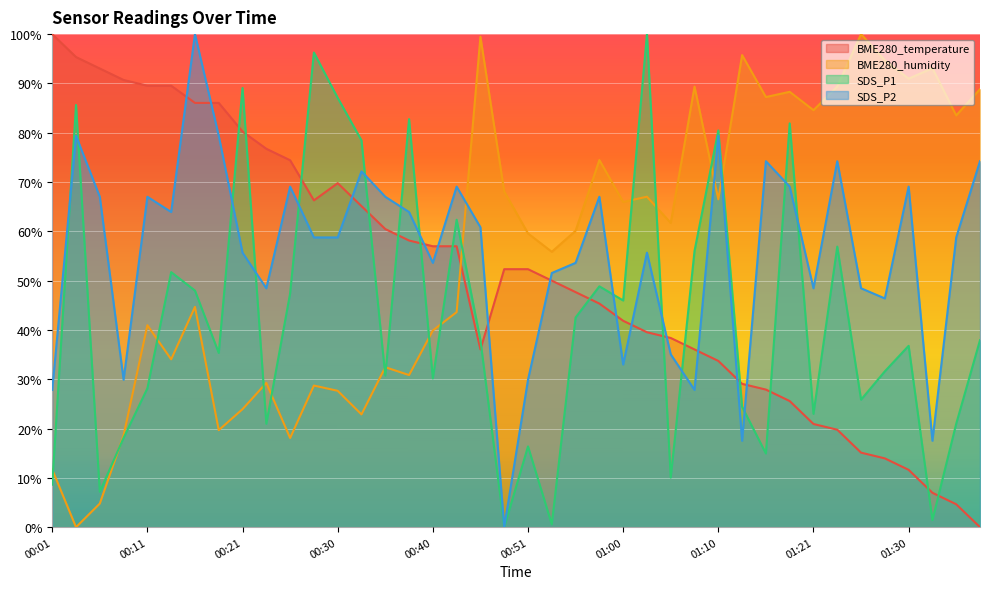

At which category does BME280_humidity reach its first local peak?

00:11